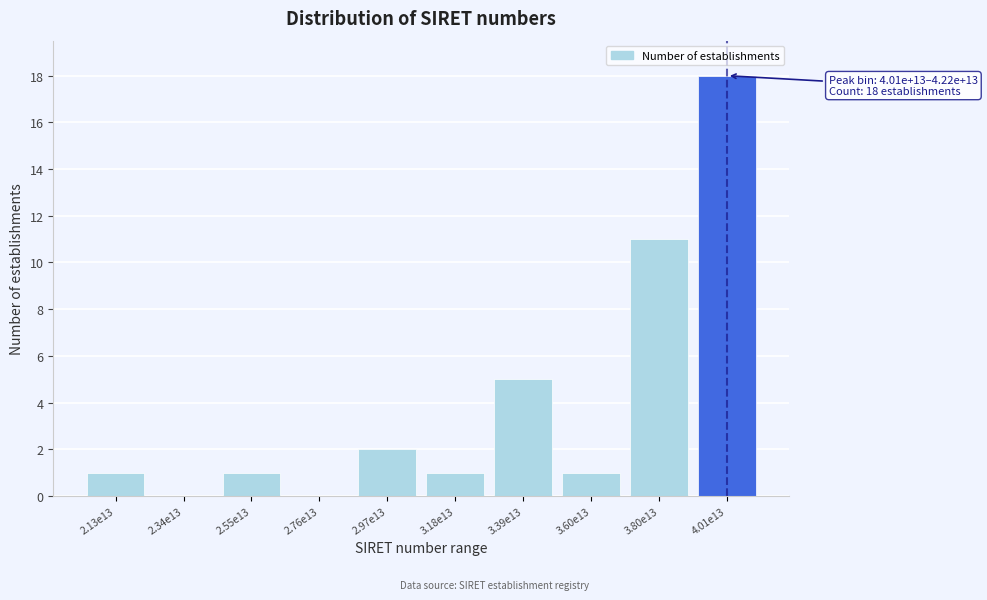

Reading left to right, extract all data points from this chart.

2.13e13=1	2.34e13=0	2.55e13=1	2.76e13=0	2.97e13=2	3.18e13=1	3.39e13=5	3.60e13=1	3.80e13=11	4.01e13=18